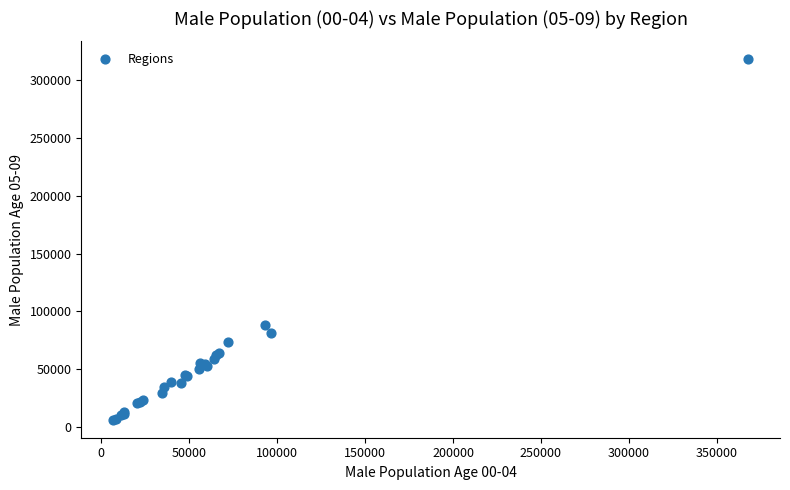

What Y value in the scatter plot is closest to 162145?

88296